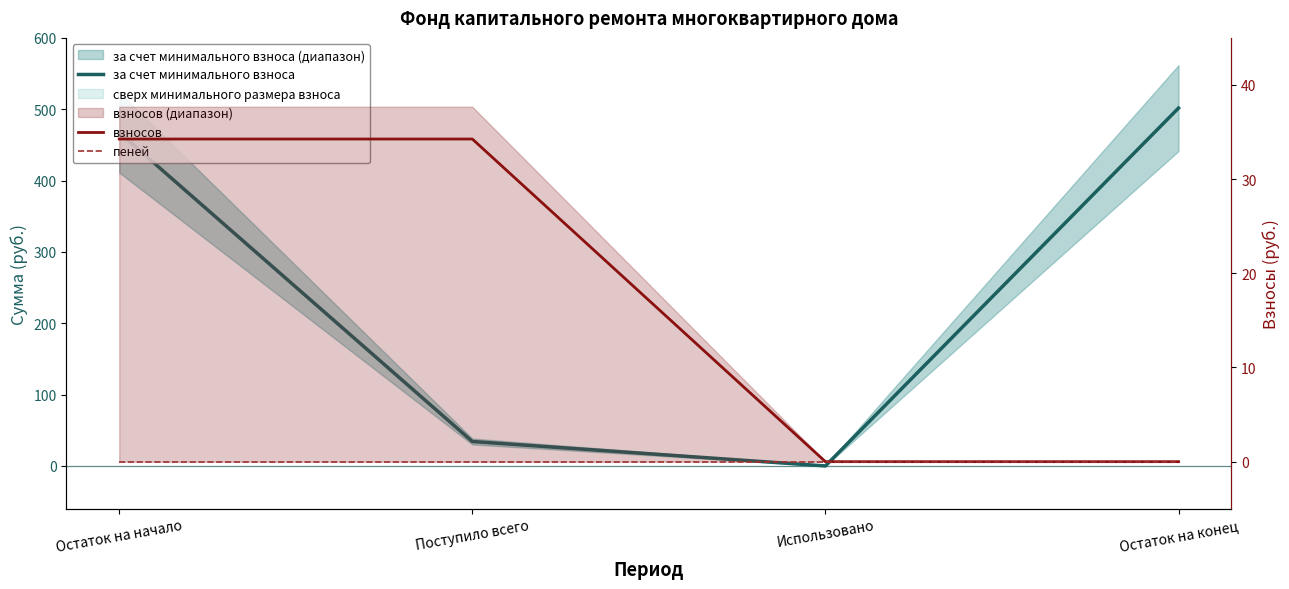

At Поступило всего, list the series in order from smallest to largest.

пеней, за счет минимального взноса, взносов